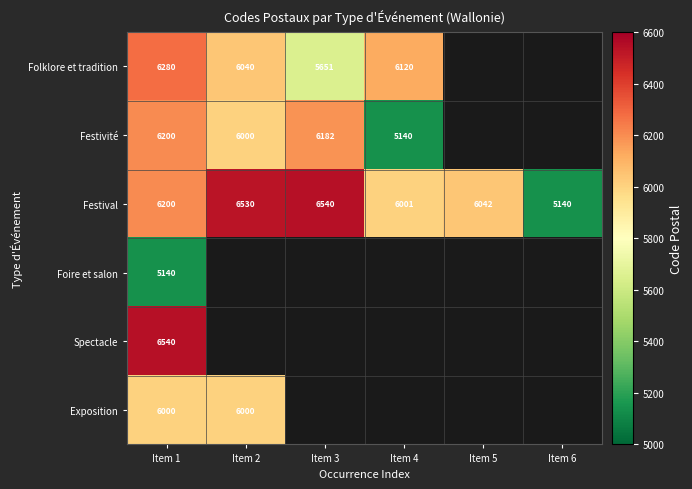

Where is Festival nearest to the value 5840?

Item 4